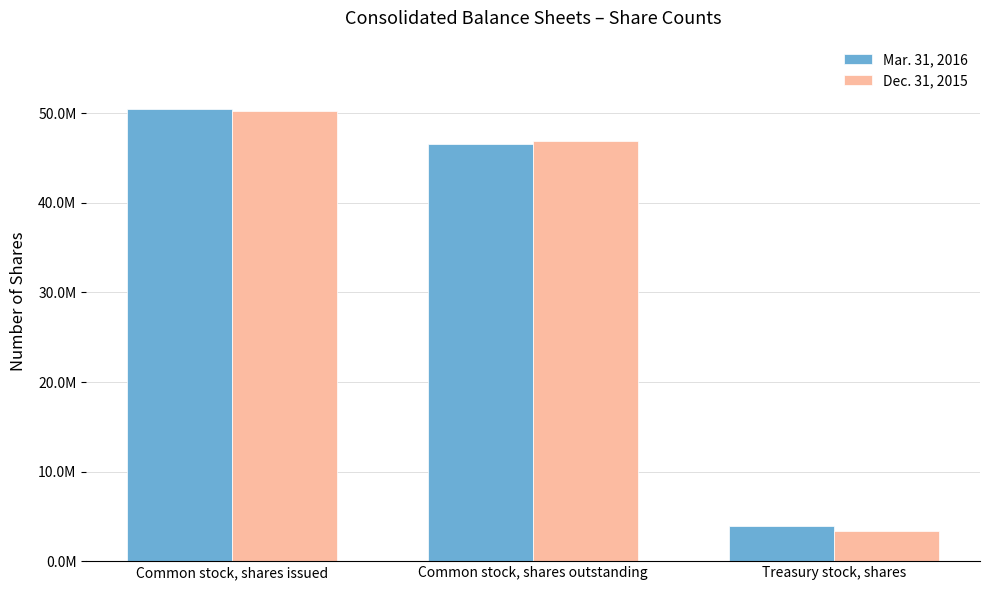

What is the spread (max minus min) of values at Common stock, shares issued?

245000